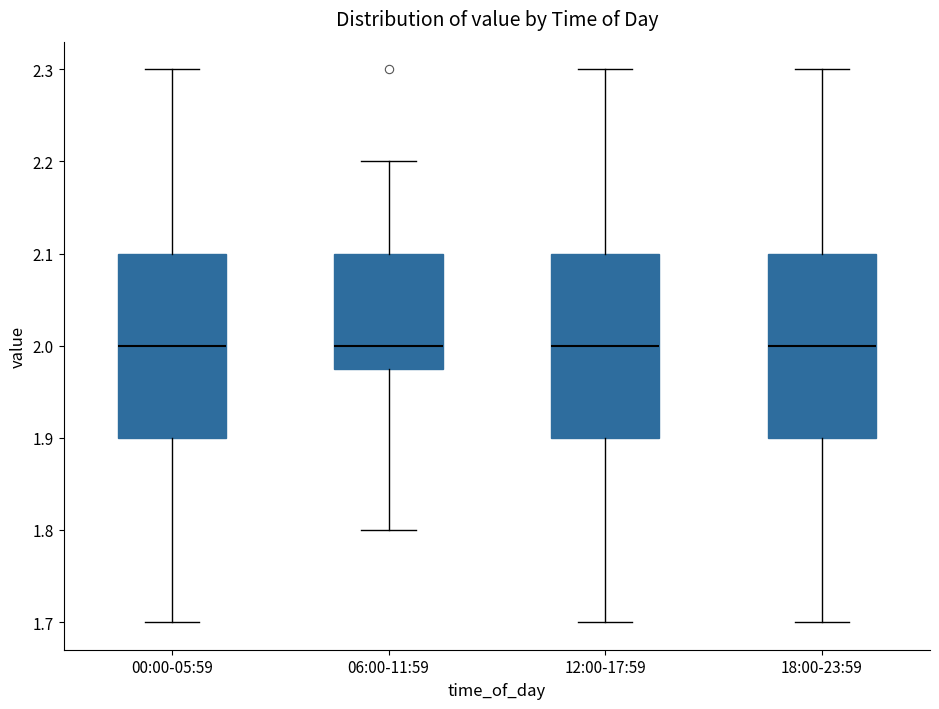

Reading left to right, transcribe this box plot: for each box, give where its median line is, the range the box spans, and where its two whiskers end, as read against the y-axis. The values are not printed on the chart, so give them approximately, as read against the axis.

00:00-05:59: median 2.00, box 1.90 to 2.10, whiskers 1.70 to 2.30
06:00-11:59: median 2.00, box 1.98 to 2.10, whiskers 1.80 to 2.20
12:00-17:59: median 2.00, box 1.90 to 2.10, whiskers 1.70 to 2.30
18:00-23:59: median 2.00, box 1.90 to 2.10, whiskers 1.70 to 2.30